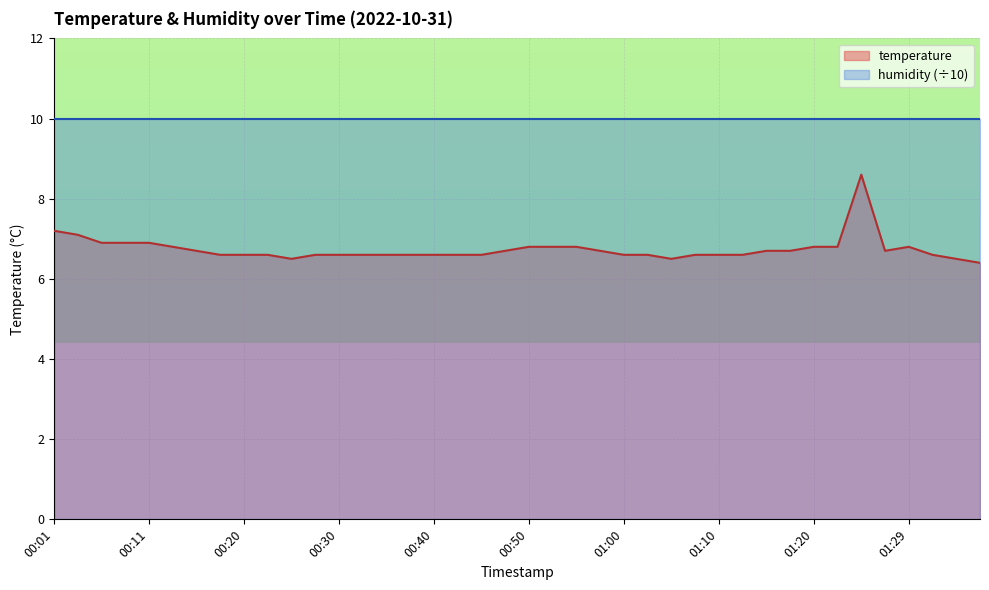

What is the difference between the values at 00:43 and 01:37?

0.2